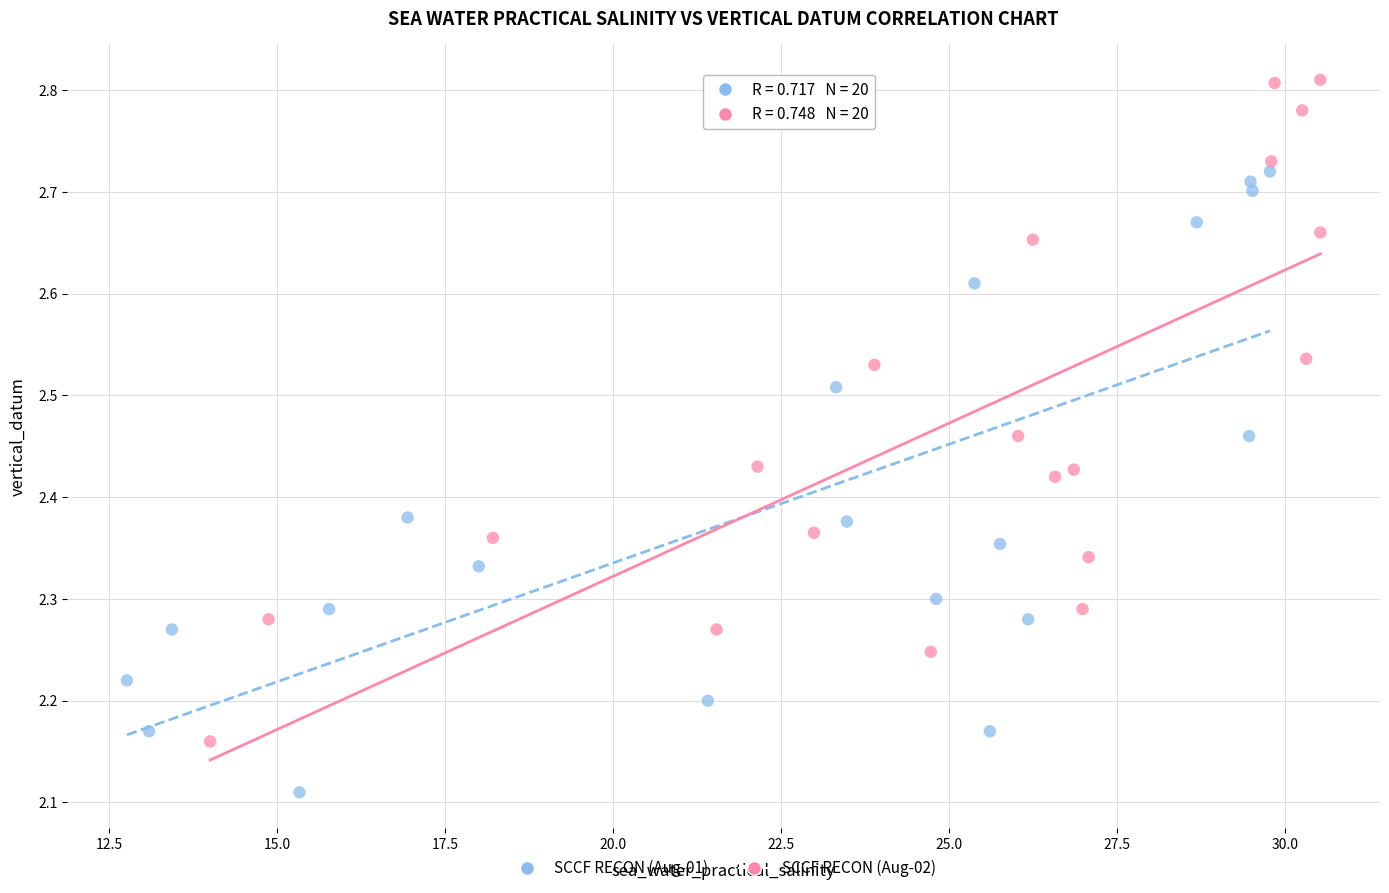

Which series contains the highest Y value?

SCCF RECON (Aug-02)